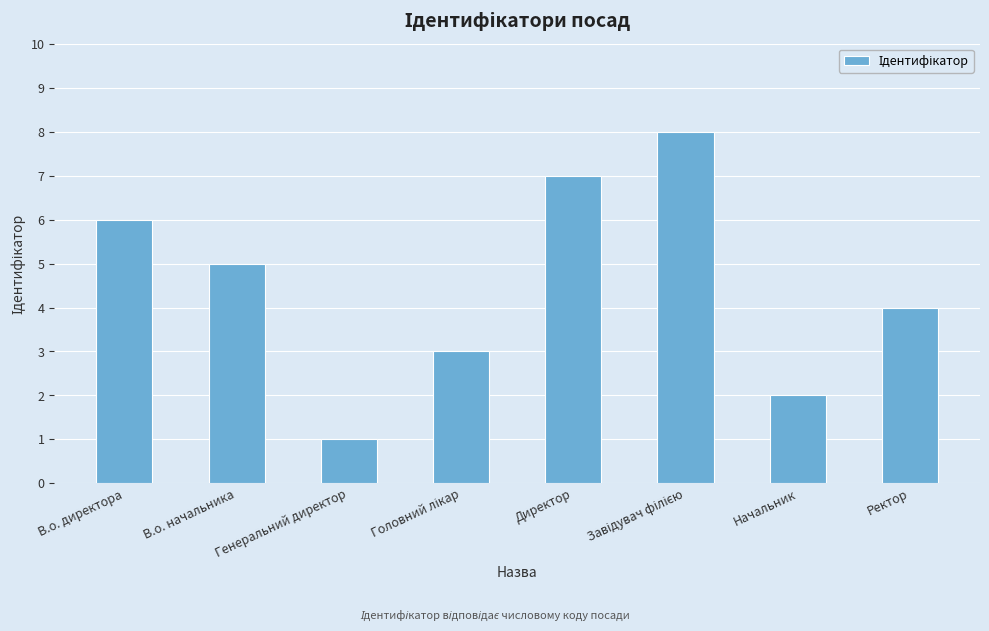

The value at Начальник is 4. True or false?

False